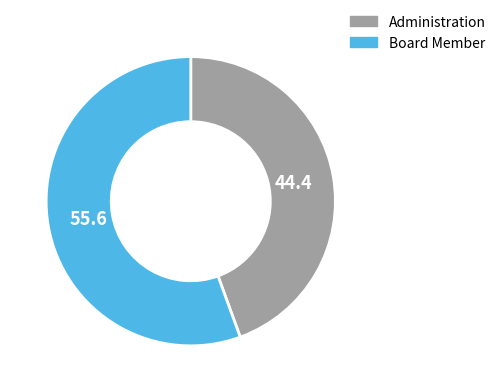

Is the sum of Board Member and Administration greater than half?

Yes